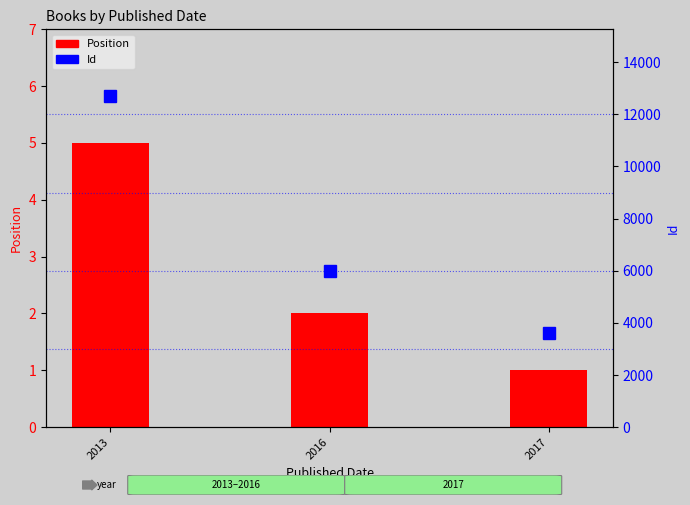

Rank the series by their maximum value, from lowest to highest.

Position, Id